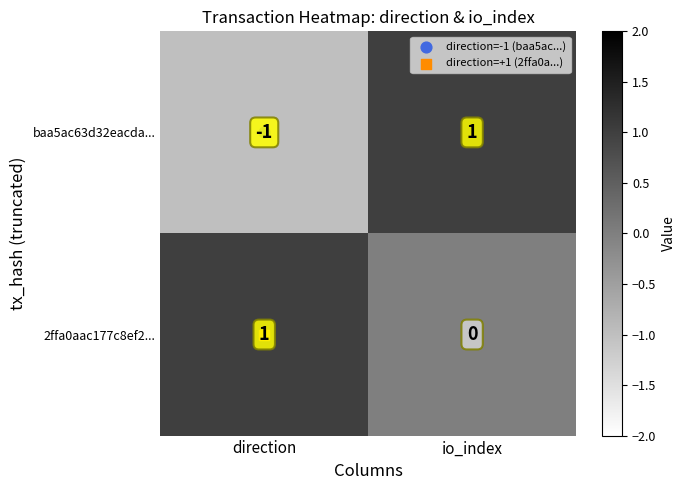

At which label does baa5ac63d32eacda... reach its minimum?

direction